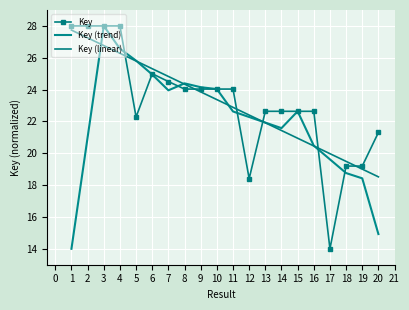

Reading left to right, what are all the values shown in this chart?

Key: 28.0	28.0	28.0	28.0	22.3	25.0	24.5	24.0	24.0	24.0	24.0	18.4	22.6	22.6	22.6	22.6	14.0	19.2	19.2	21.3
Key (trend): 14.0	21.0	28.0	26.6	25.8	24.9	24.0	24.4	24.2	24.0	22.6	22.3	21.9	21.6	22.6	20.5	19.6	18.8	18.4	14.9
Key (linear): 27.7	27.3	26.8	26.3	25.8	25.3	24.8	24.3	23.9	23.4	22.9	22.4	21.9	21.4	20.9	20.5	20.0	19.5	19.0	18.5